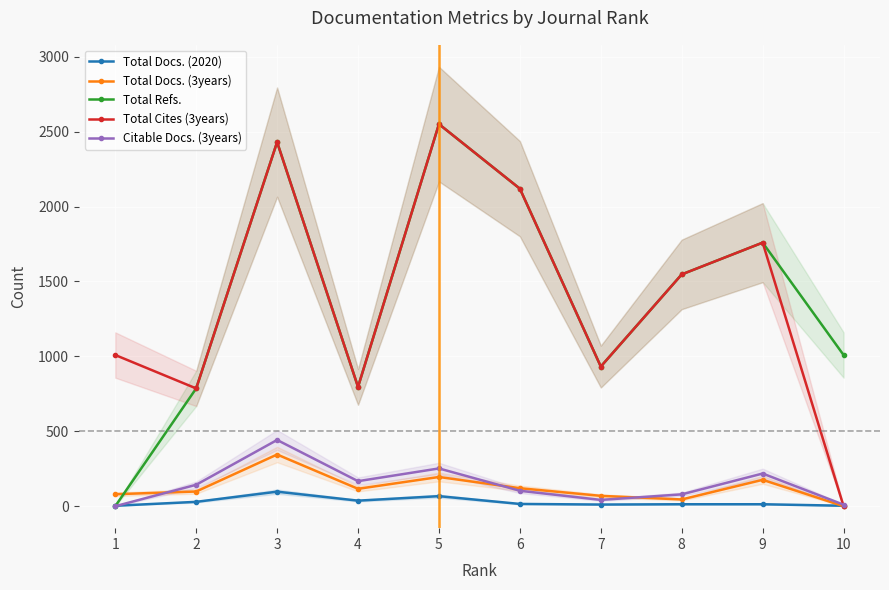

Is this an area chart (filled region under the line)?

No